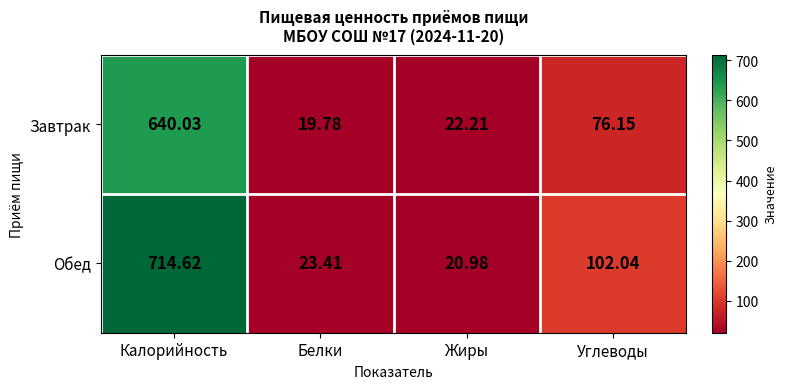

What is the total value across all series at Белки?

43.2